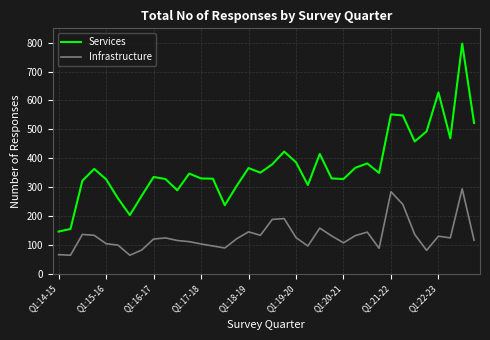

True or false: Services and Infrastructure intersect in this chart.

False